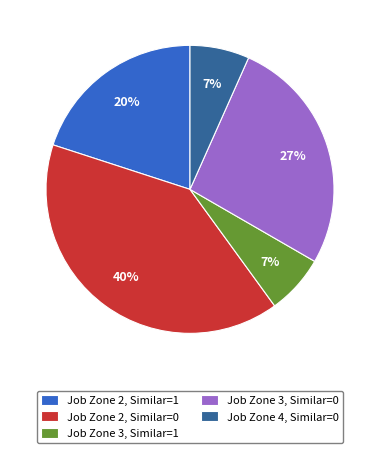

What percentage is the Job Zone 4, Similar=0 slice, to the nearest percent?

7%